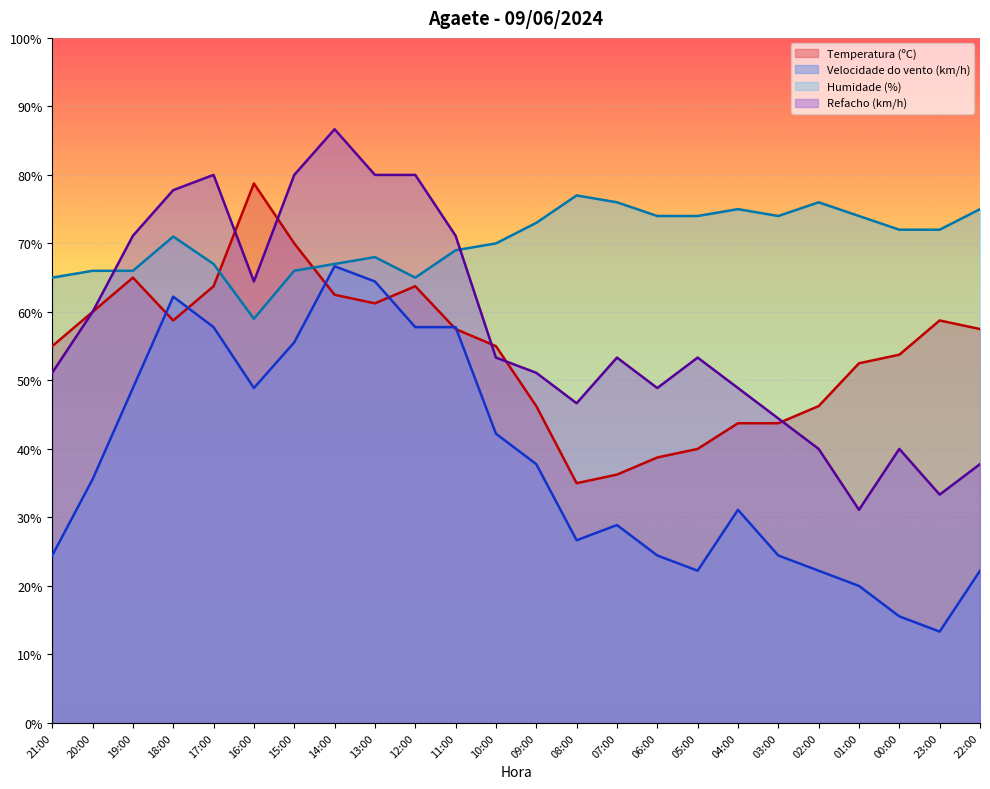

What is the difference between the Velocidade do vento (km/h) values at 03:00 and 02:00?

2.2